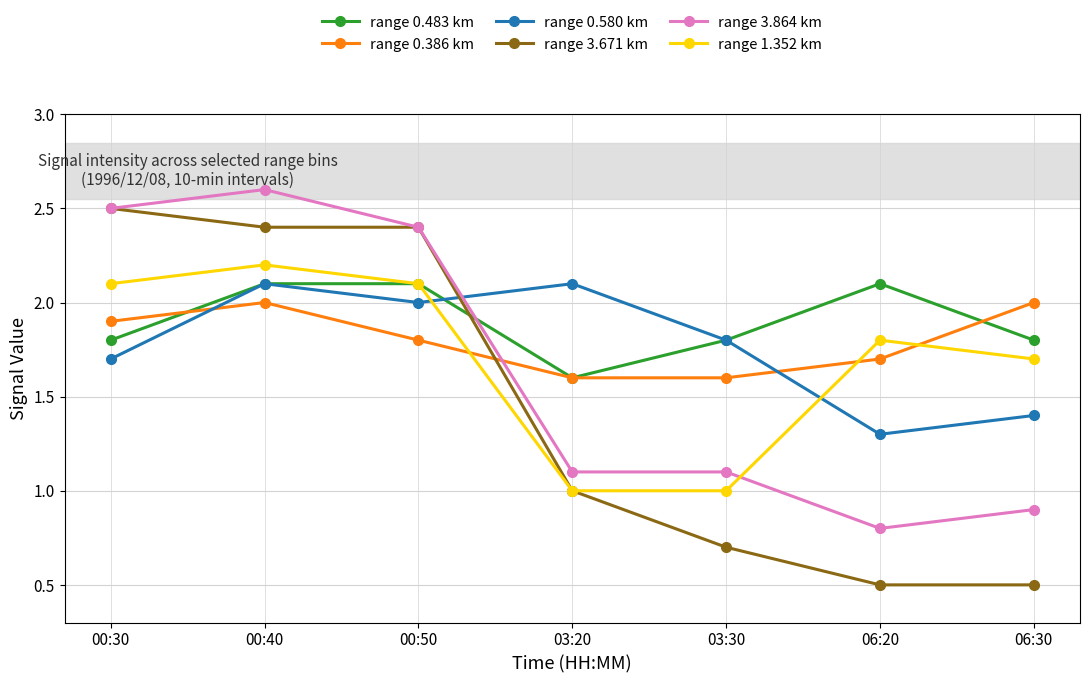

Which category has the highest value across all series?

00:40